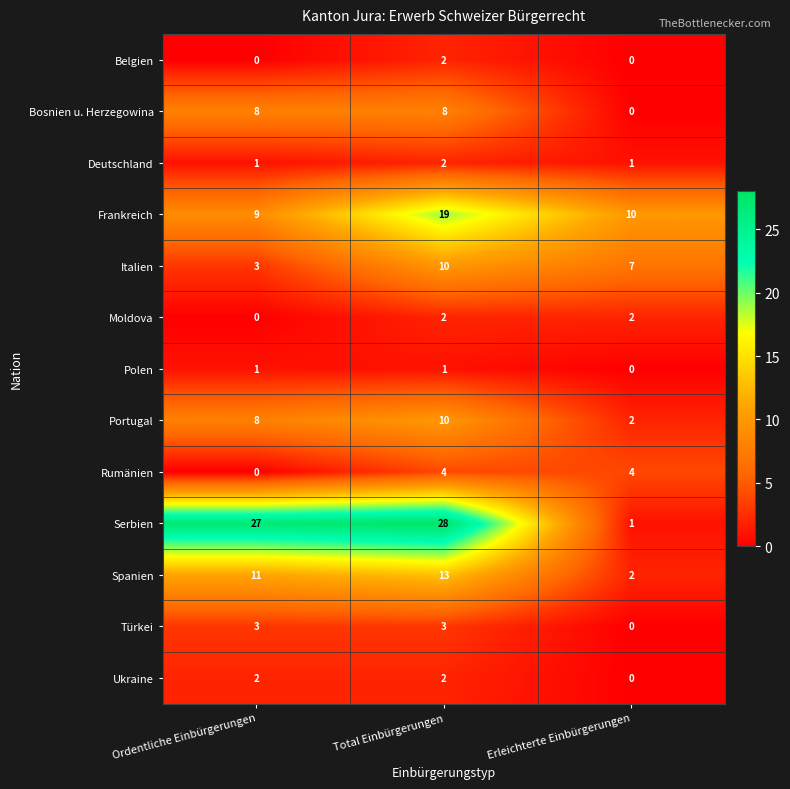

What is the difference between the highest and lowest values at Total Einbürgerungen?

27